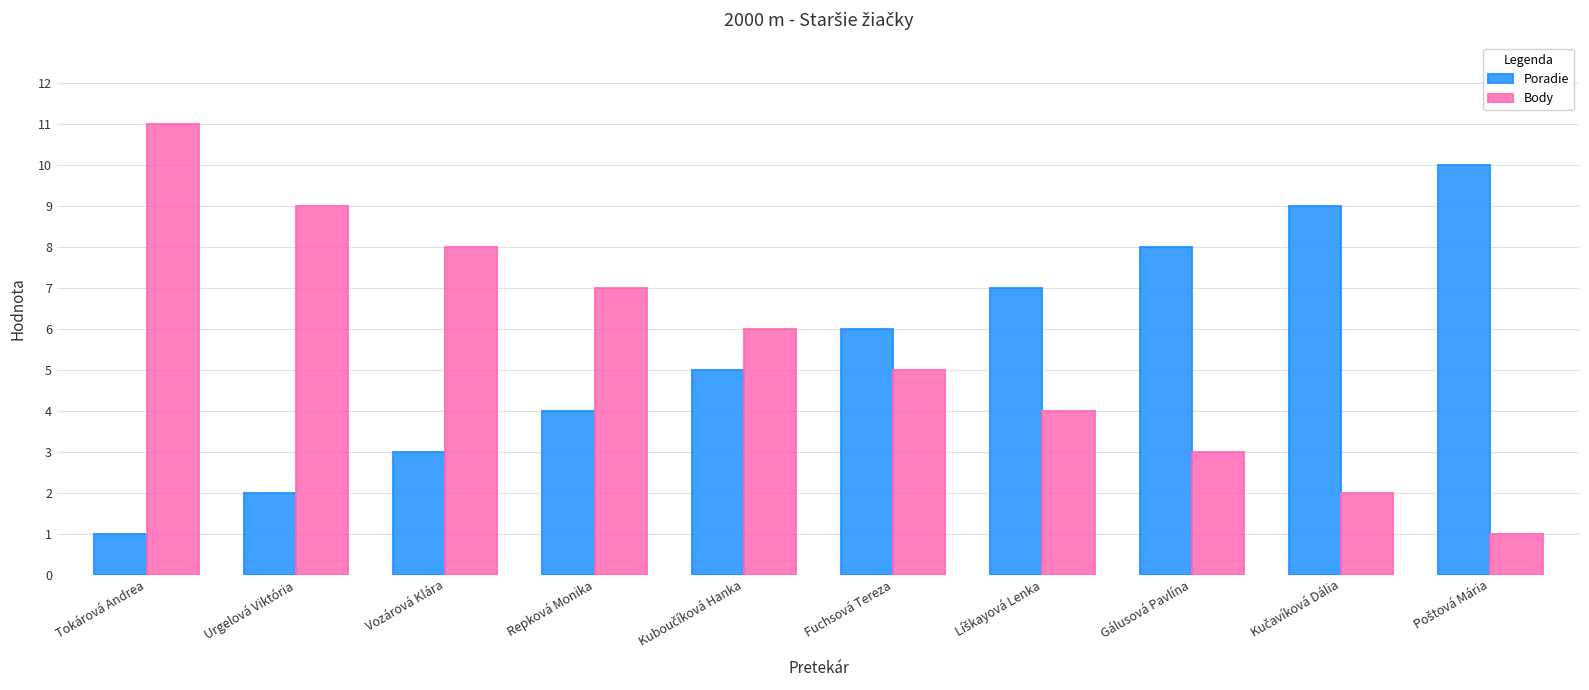

Reading left to right, what are all the values shown in this chart?

Poradie: 1	2	3	4	5	6	7	8	9	10
Body: 11	9	8	7	6	5	4	3	2	1